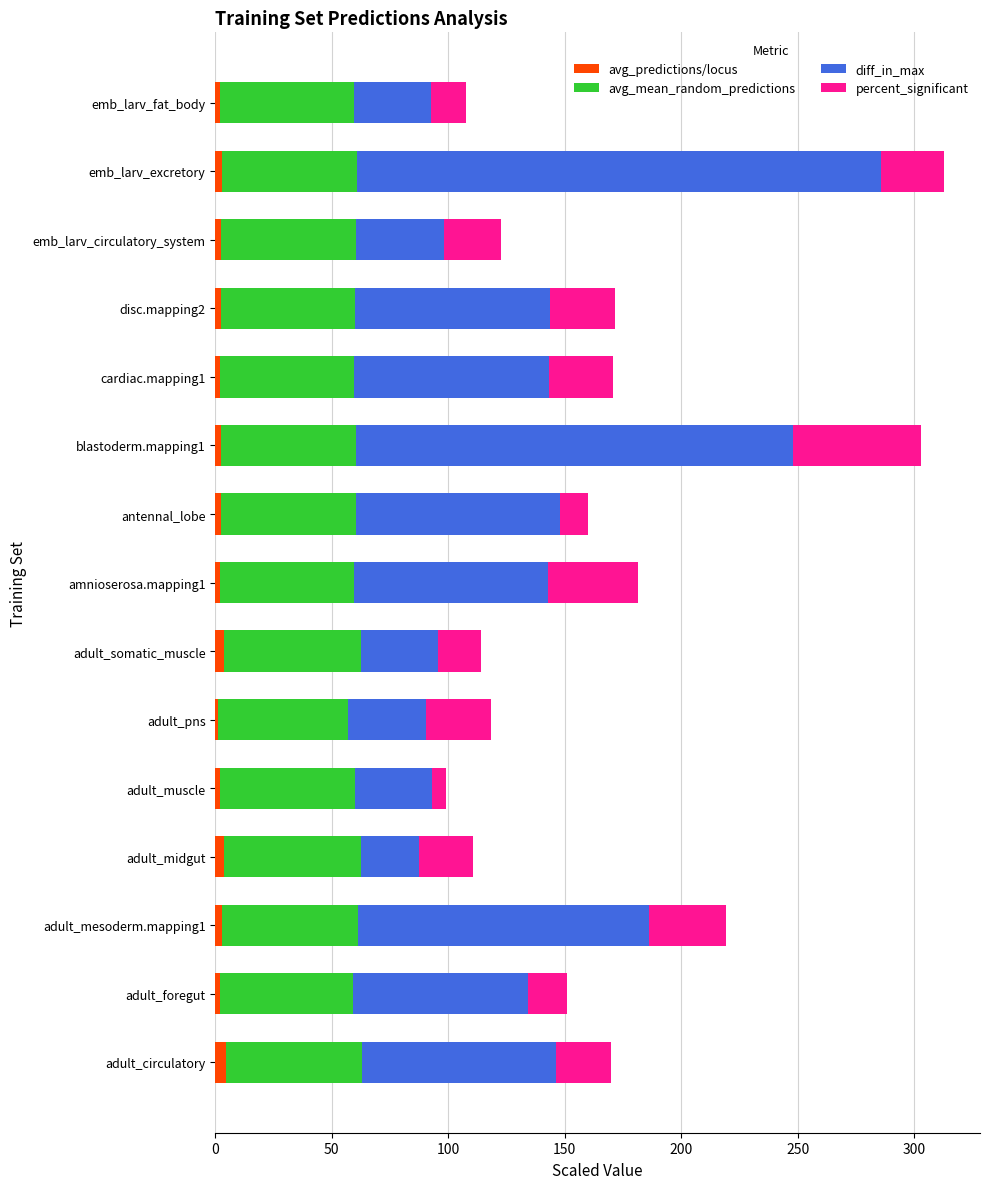

What is the average value of the avg_predictions/locus series?

2.6